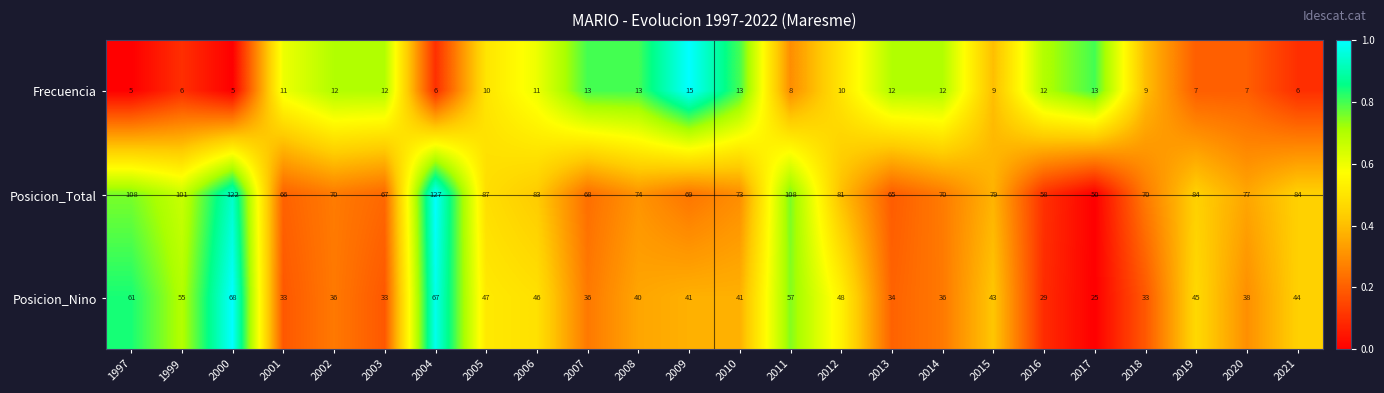

Which series changed the most between 2007 and 2020?

Posicion_Total